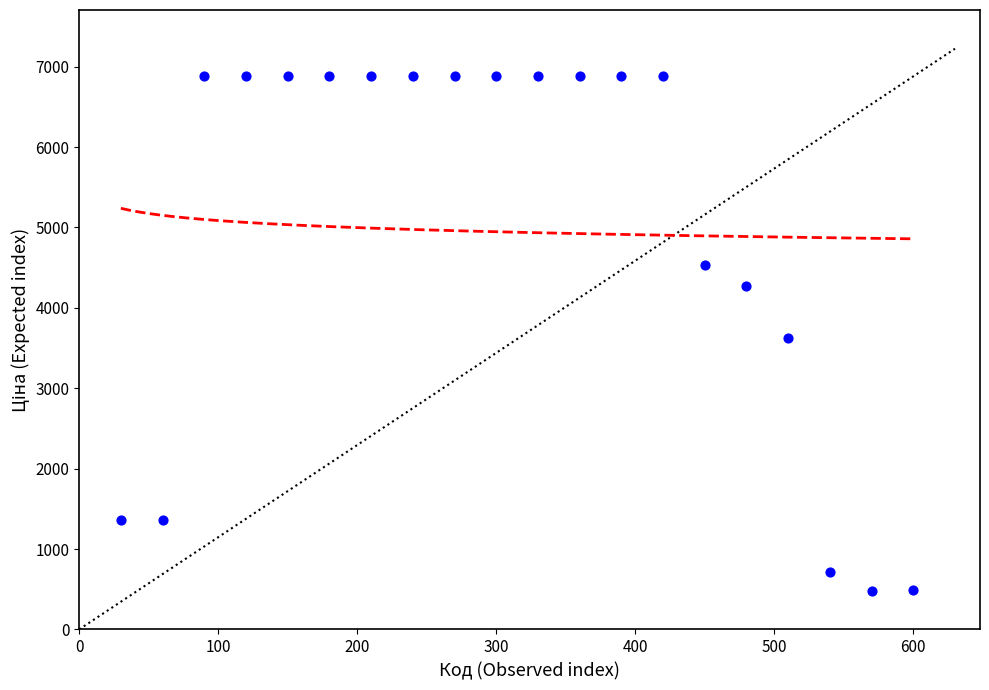

What is the range of X values (max minus min)?

570.0